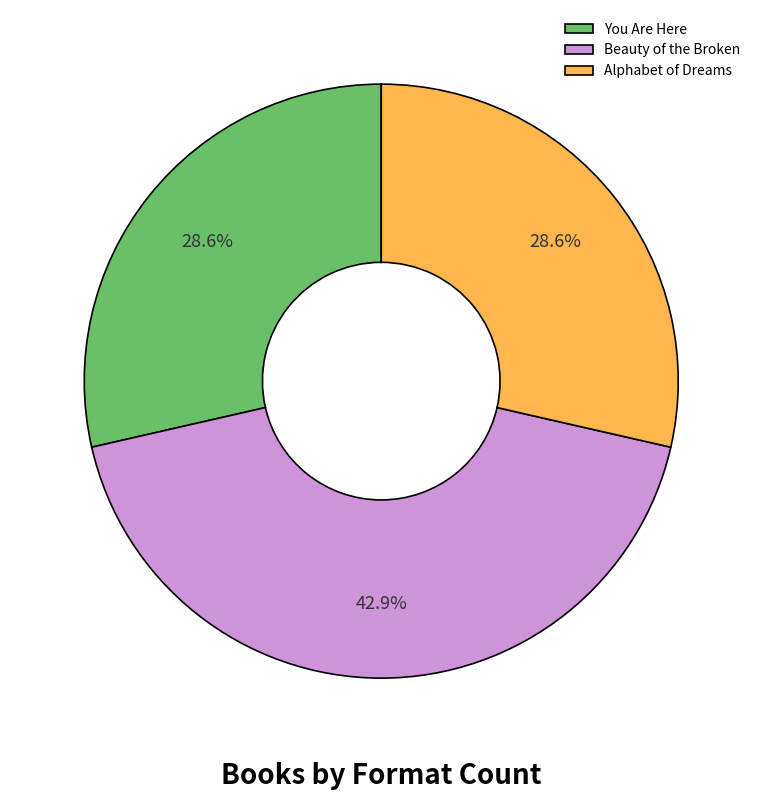

Combined, what portion of the pie is Beauty of the Broken and Alphabet of Dreams?

71.4%